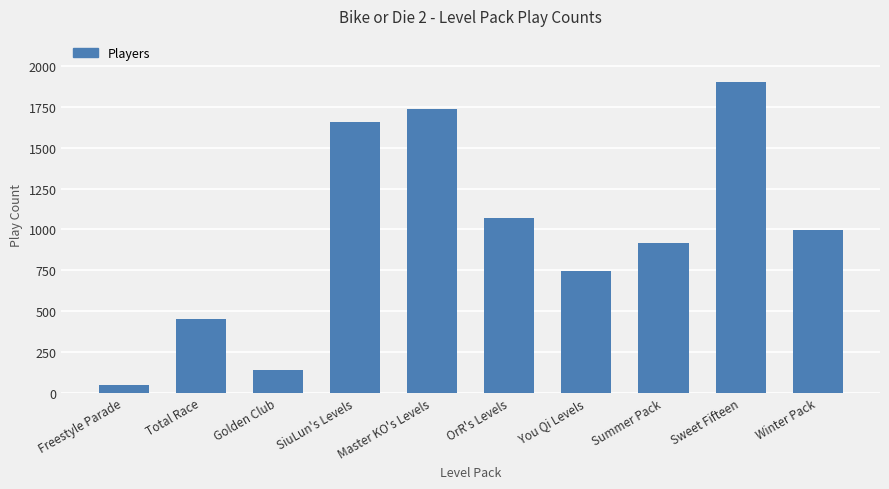

What is the difference between the second highest and second lowest values?

1599